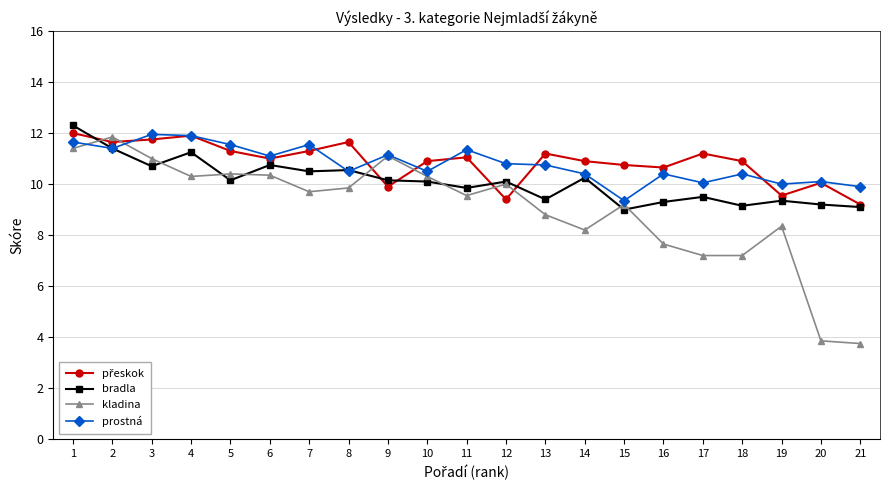

What is the total value across all series at 3?

45.4